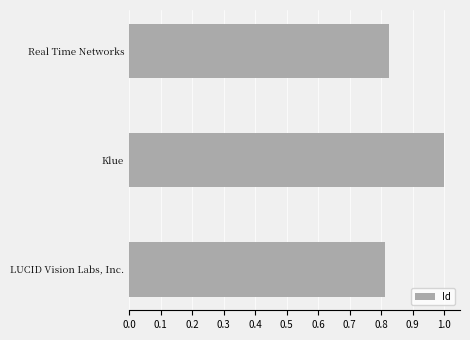

What is the label of the 3rd bar from the bottom?

Real Time Networks